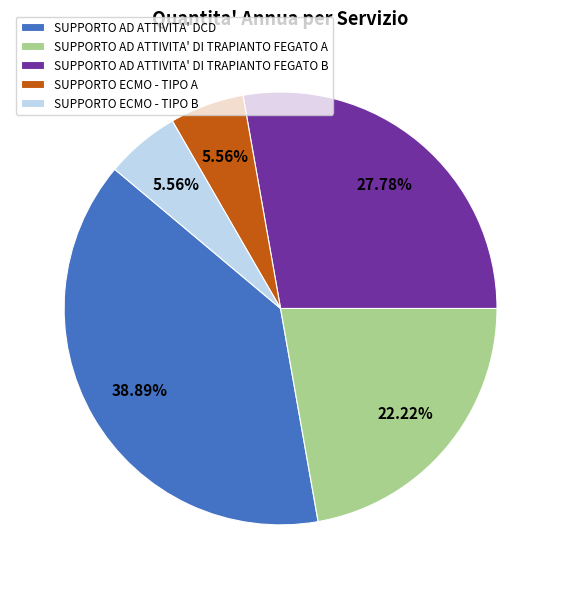

Is there a majority slice in this chart?

No